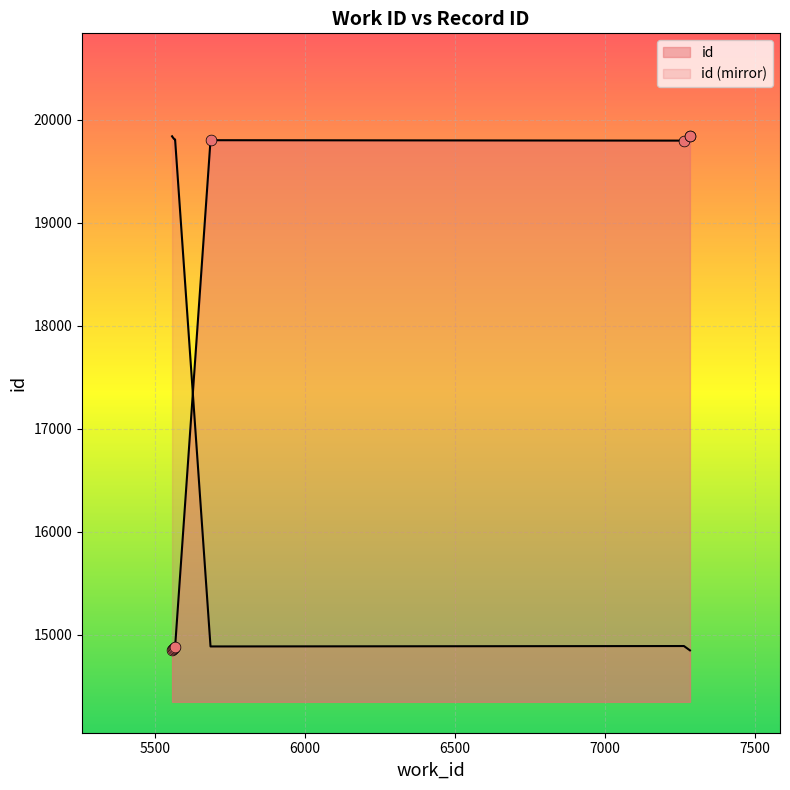

What is the change in value from 7263 to 5686?

-4